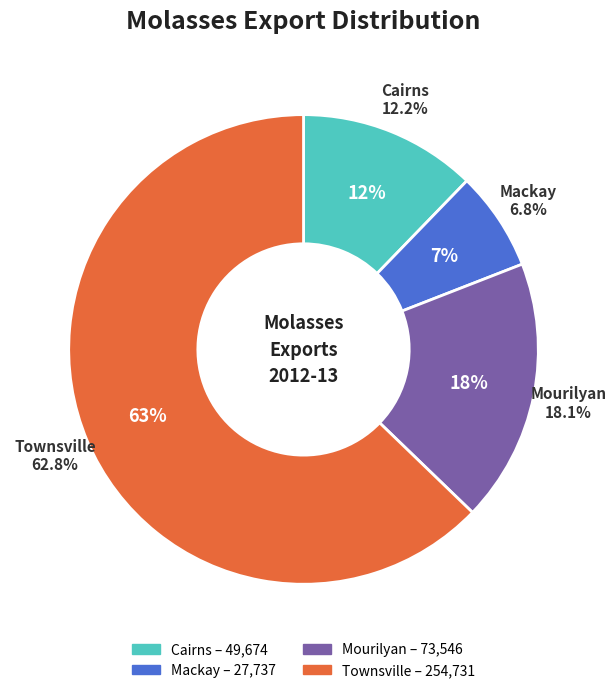

To the nearest percent, what is the average slice percentage?

25%